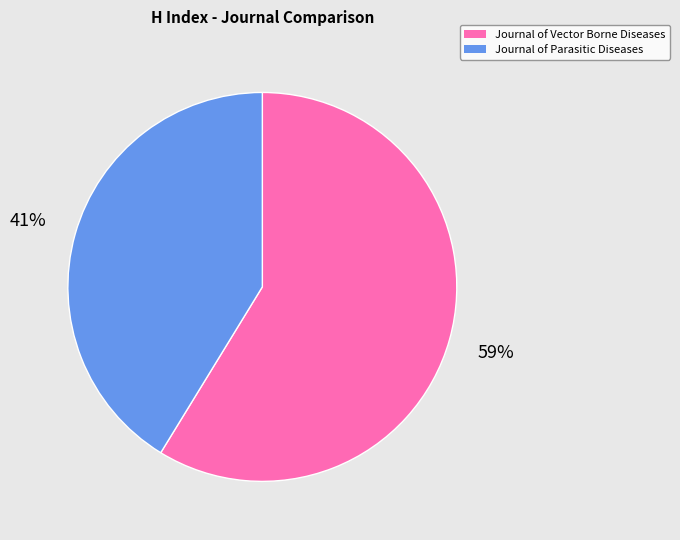

To the nearest percent, what percentage of the pie is Journal of Parasitic Diseases?

41%